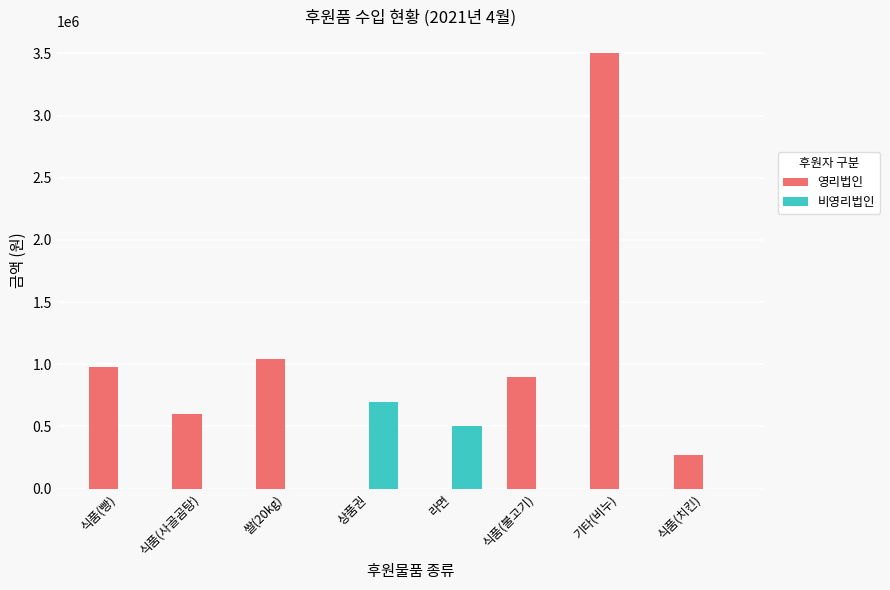

Read the 영리법인 value at 기타(비누).

3500000